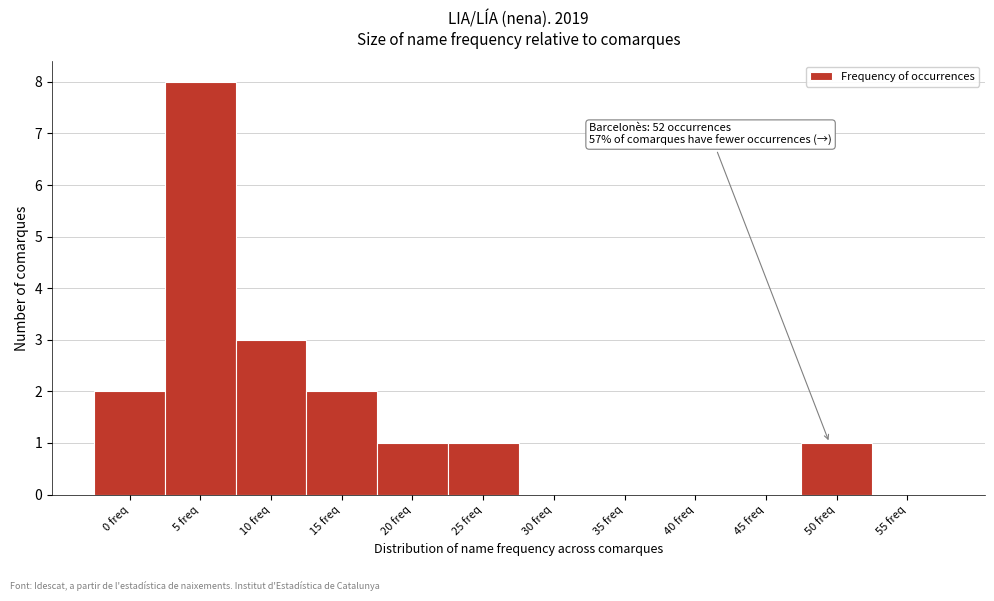

Reading left to right, what are all the values shown in this chart?

0 freq=2	5 freq=8	10 freq=3	15 freq=2	20 freq=1	25 freq=1	30 freq=0	35 freq=0	40 freq=0	45 freq=0	50 freq=1	55 freq=0